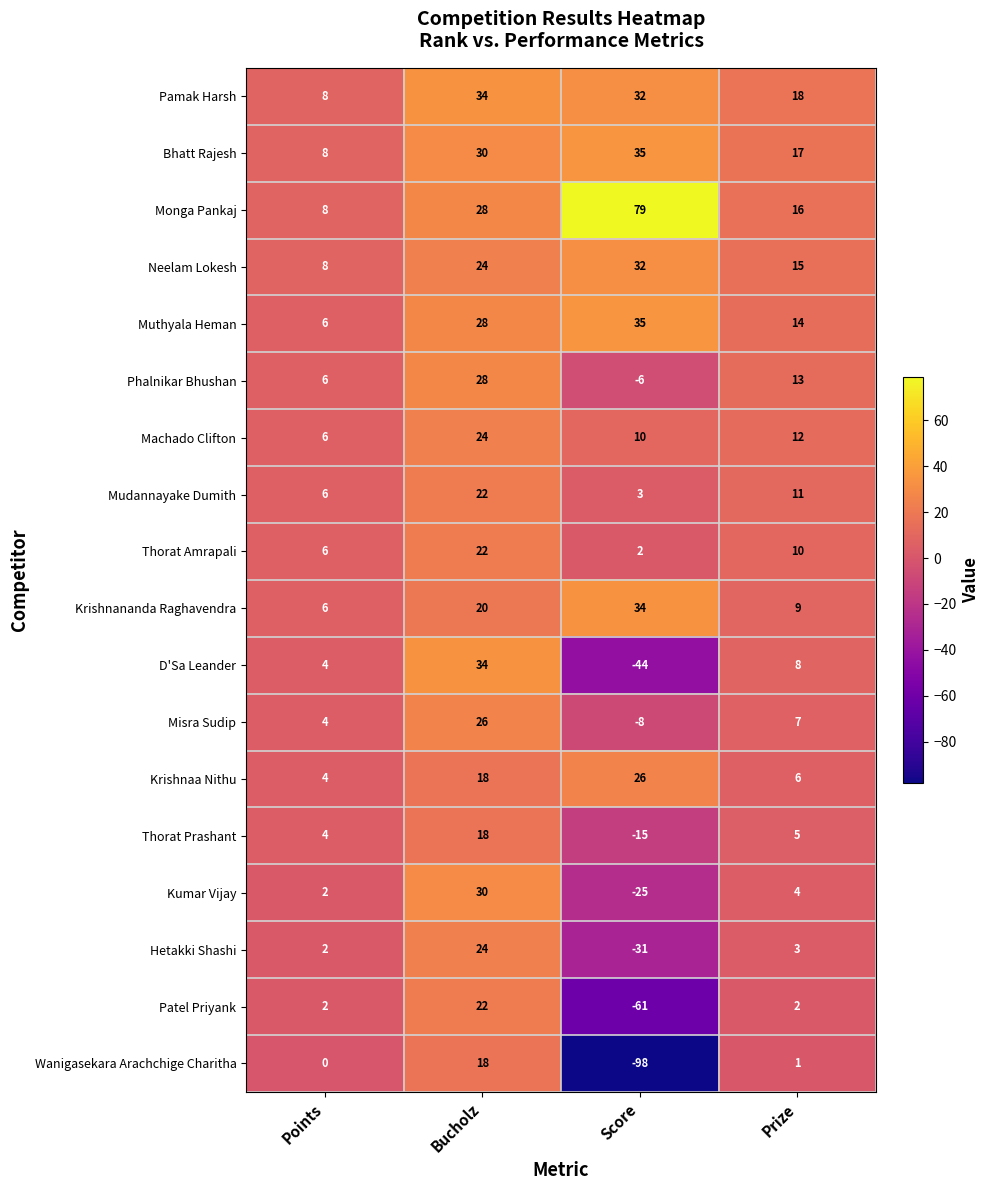

True or false: Thorat Prashant has a value of 5 at Prize.

True